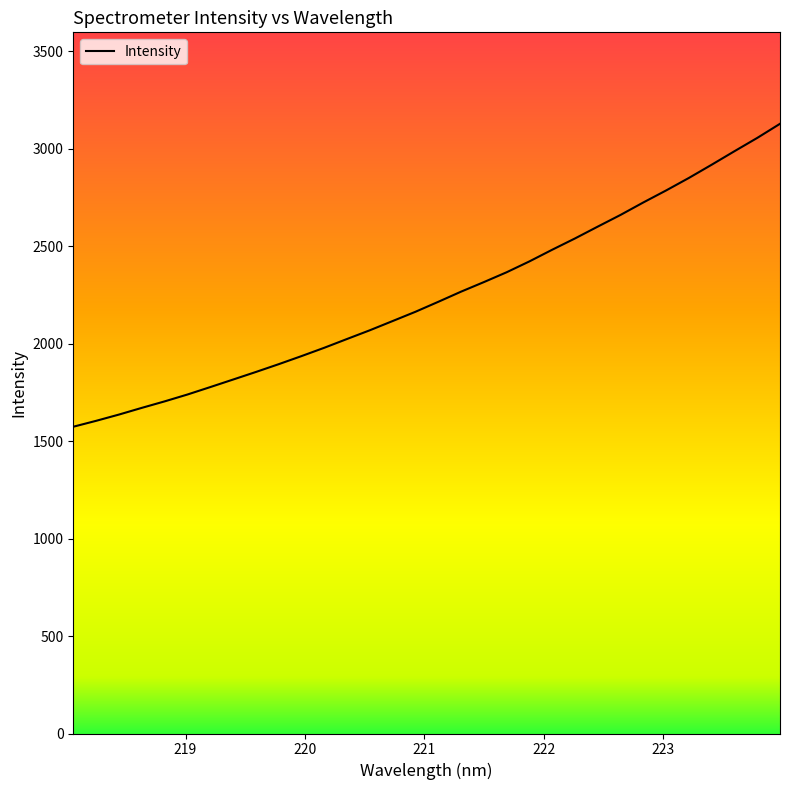

Reading left to right, what are all the values shown in this chart?

1573.7	1604.0	1636.1	1670.4	1703.7	1738.9	1777.0	1815.7	1854.5	1894.5	1936.0	1978.8	2023.9	2068.7	2116.0	2163.5	2214.6	2266.7	2315.7	2366.2	2422.0	2481.8	2539.7	2600.5	2660.5	2724.4	2786.0	2850.1	2917.9	2987.2	3055.3	3127.8